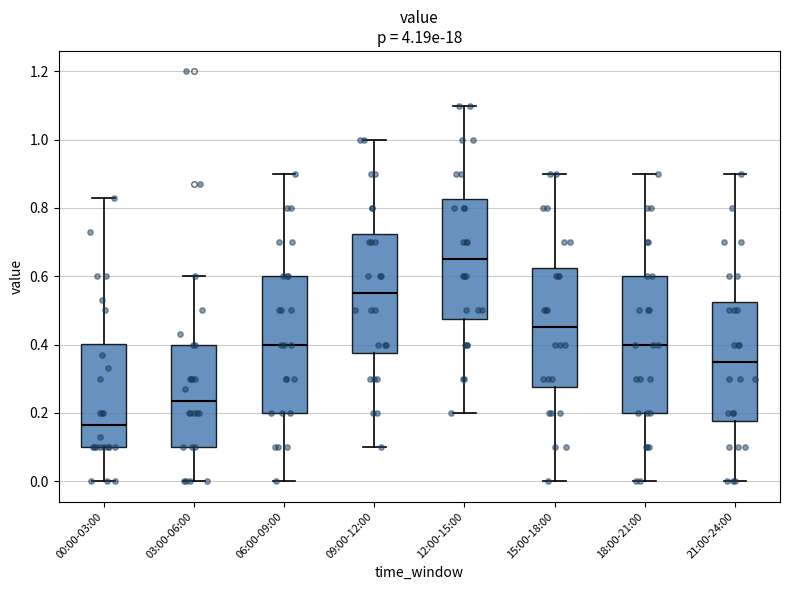

Where is the lower edge of the box for 21:00-24:00 on the y-axis? The values are not printed on the chart, so give them approximately, as read against the axis.

0.18